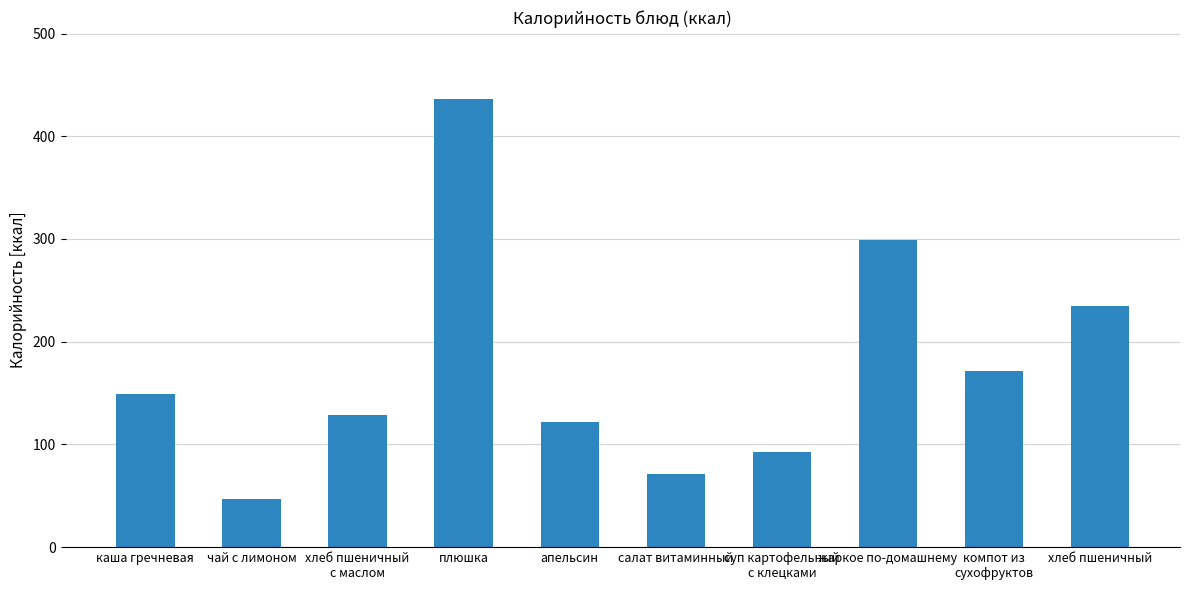

Read the value at каша гречневая.

149.0